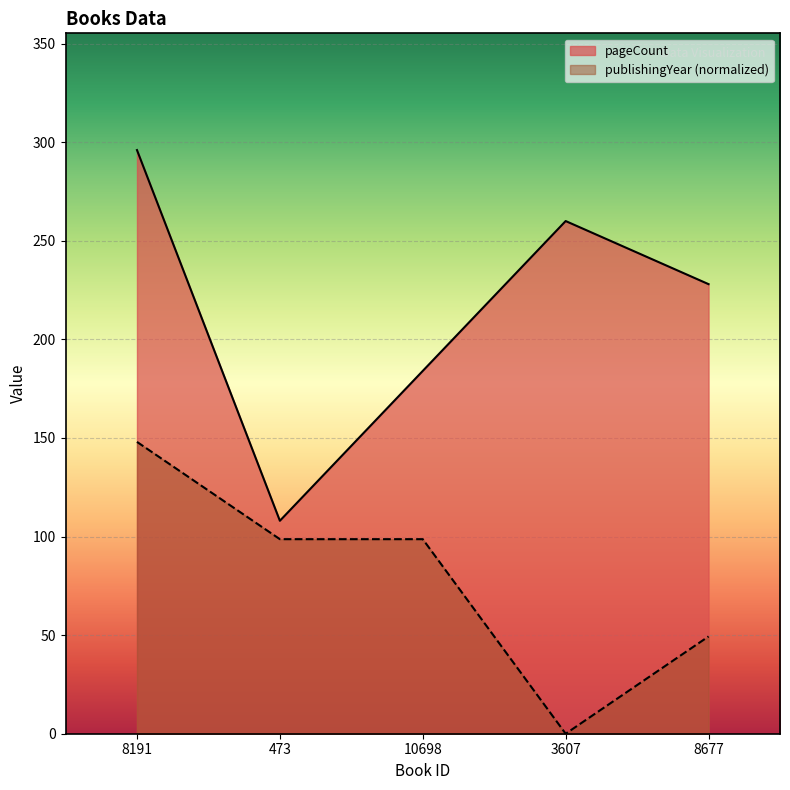

Which has a higher value, 3607 or 8191?

8191